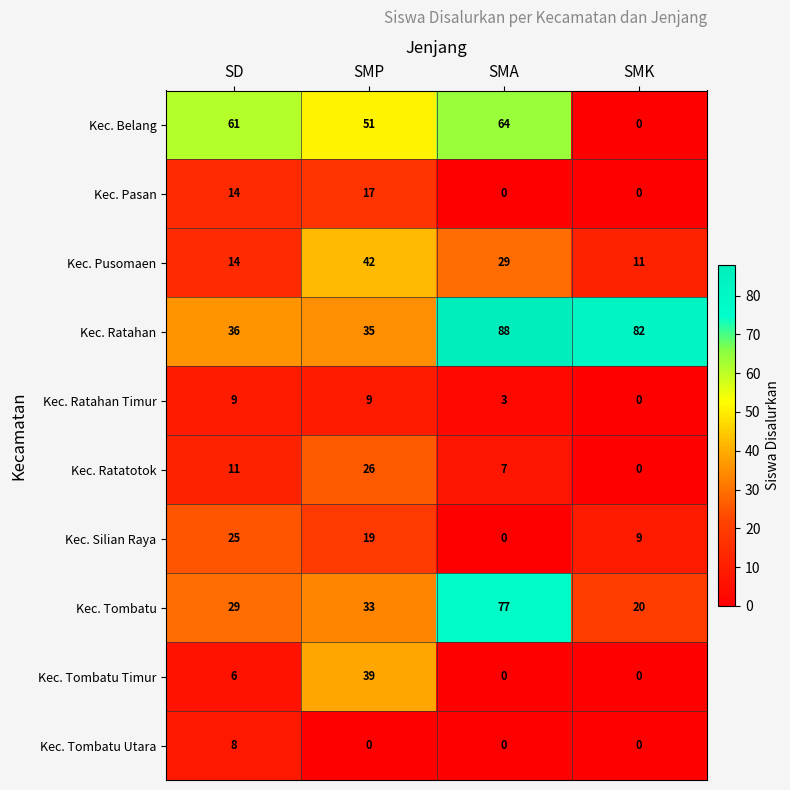

What is the total value across all series at SD?

213